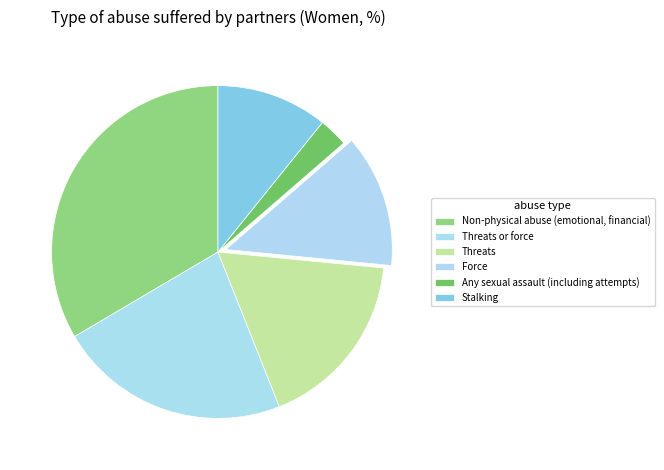

Is Stalking the majority of the pie?

No